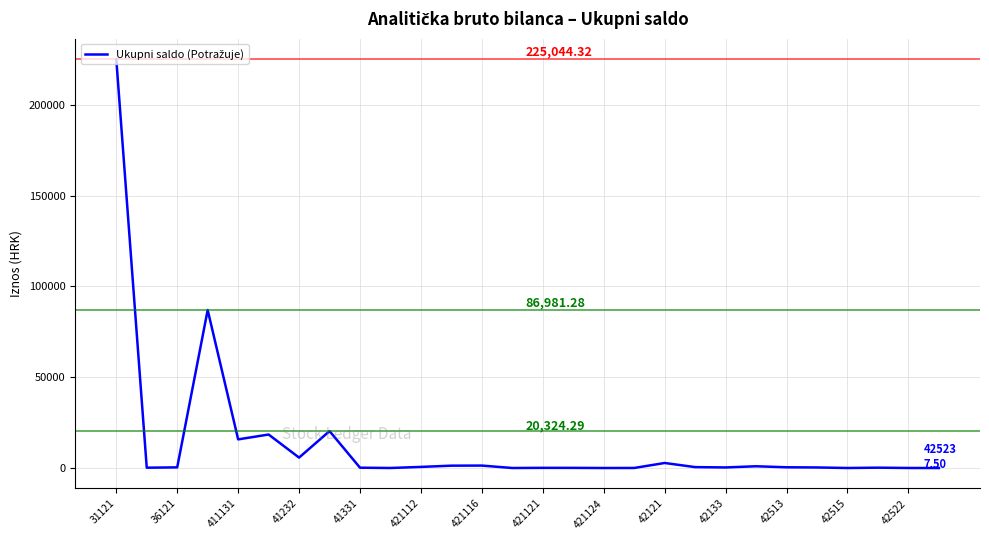

What is the difference between the second highest and minimum values?

86973.8